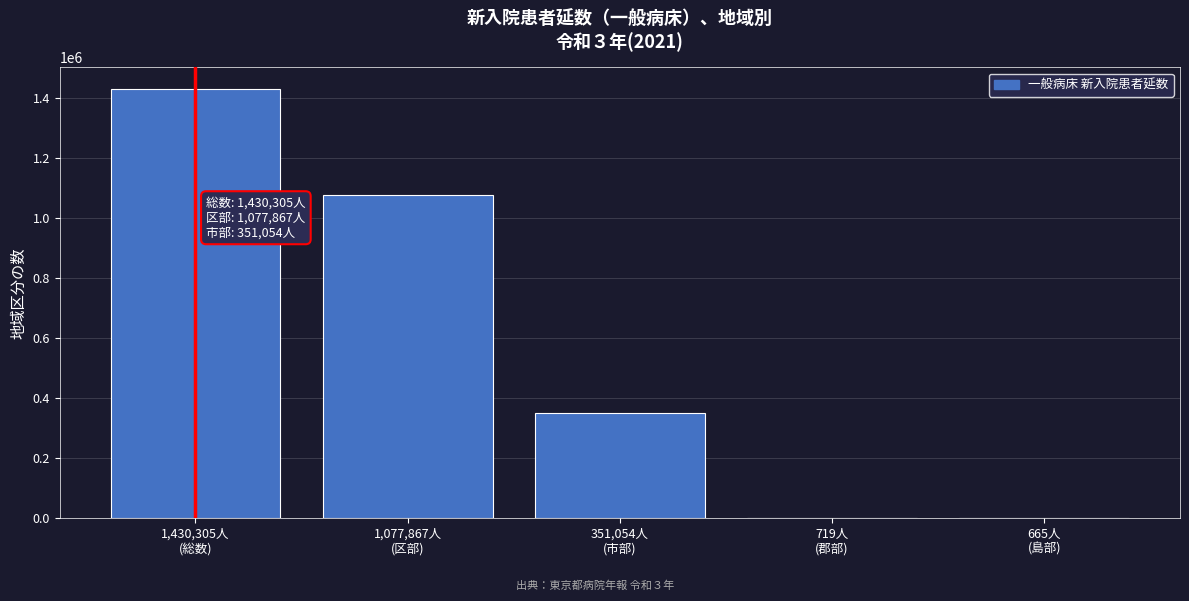

What is the sum of all values?

2860610